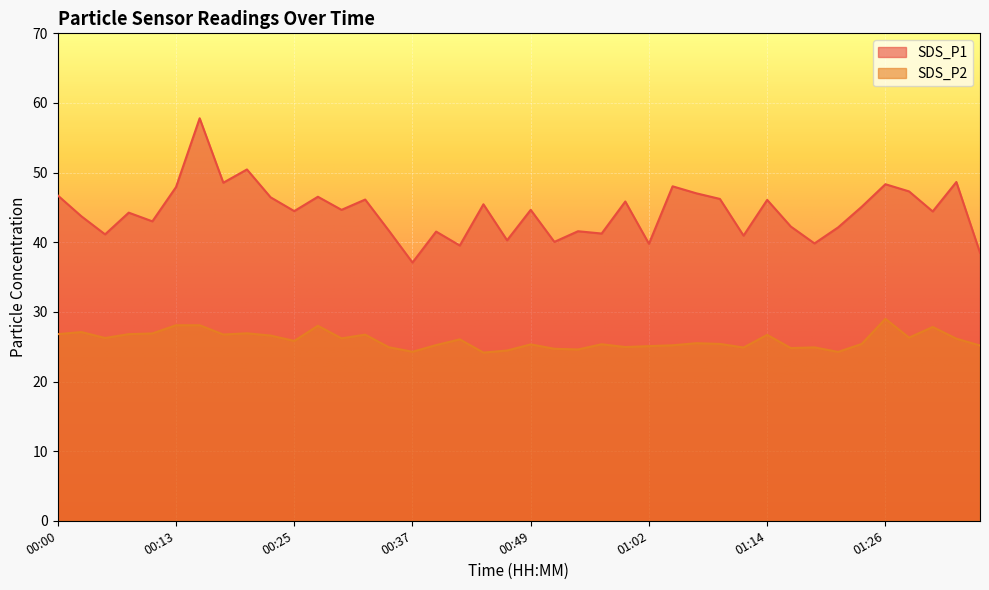

Does the chart display data point markers on the line(s)?

No